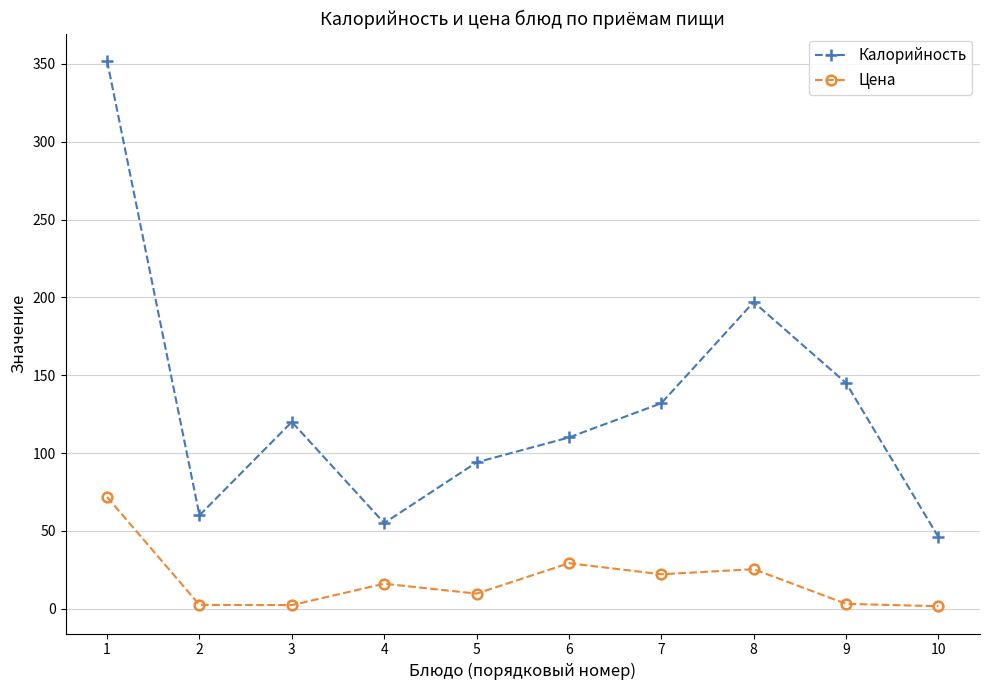

Which series has the widest spread of values?

Калорийность